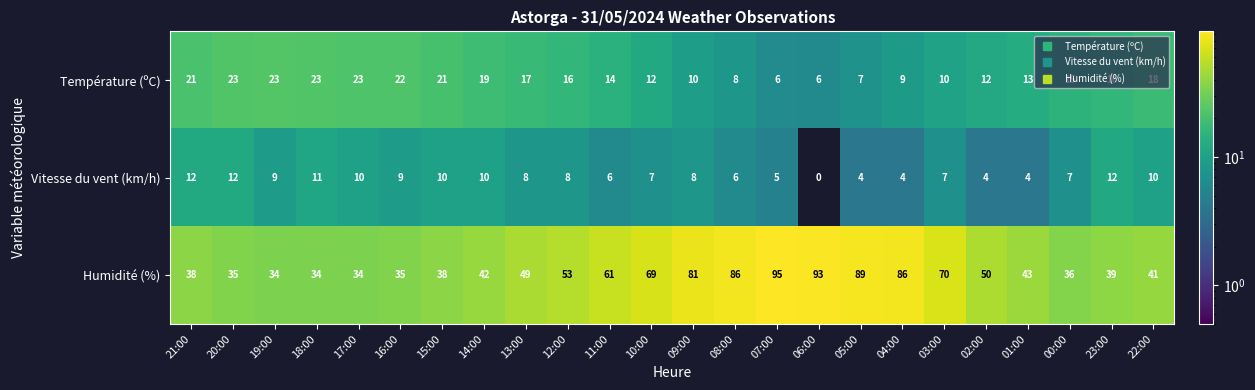

How many distinct data groups are displayed?

3